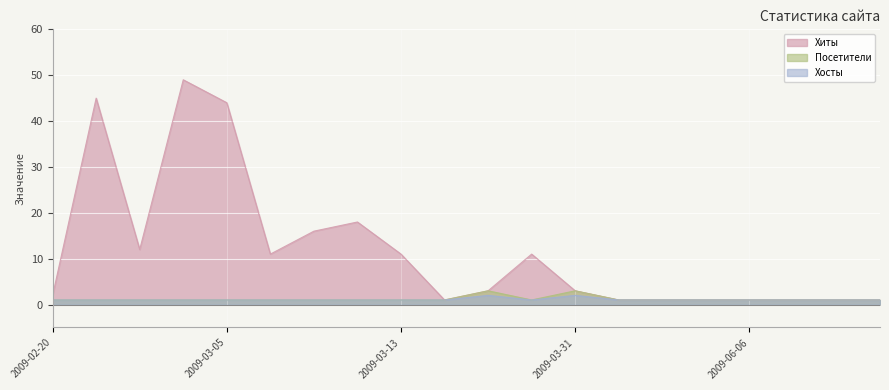

How many data points does each series have?

20